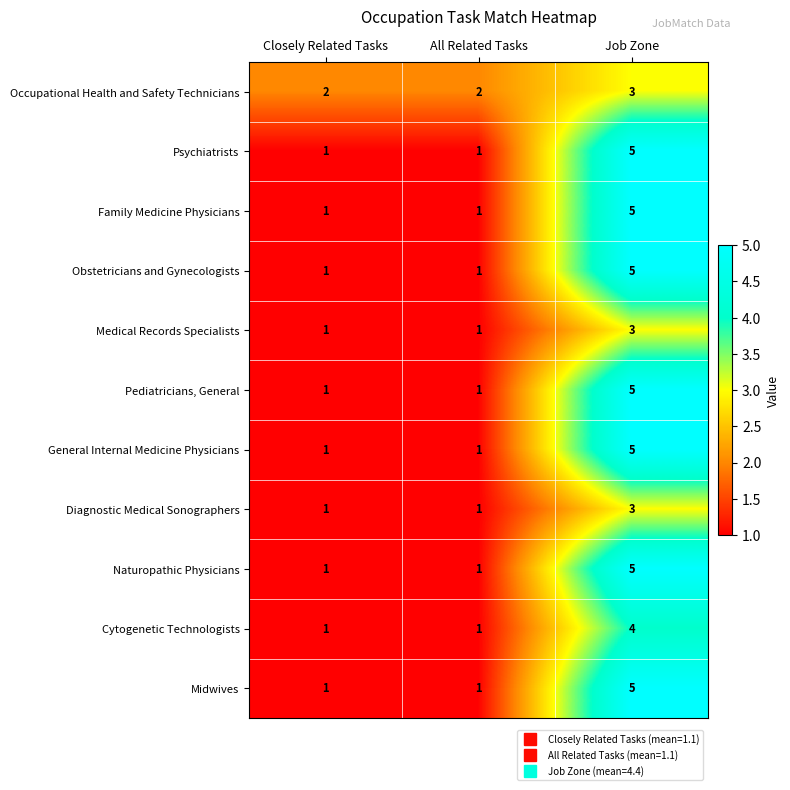

What is the maximum value shown in the chart?

5